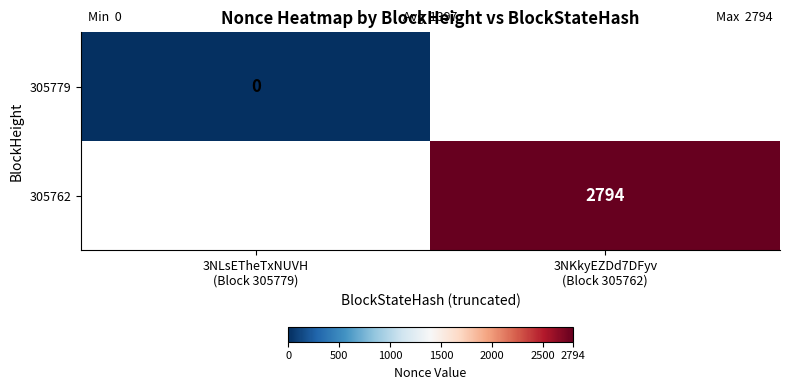

Rank the series by their maximum value, from lowest to highest.

305779, 305762